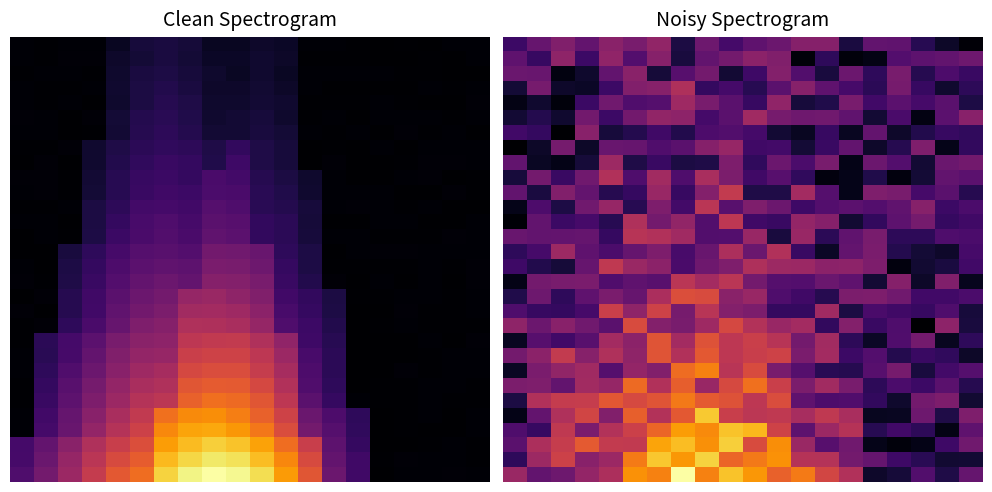

At which category is the sum across all series the highest?

8